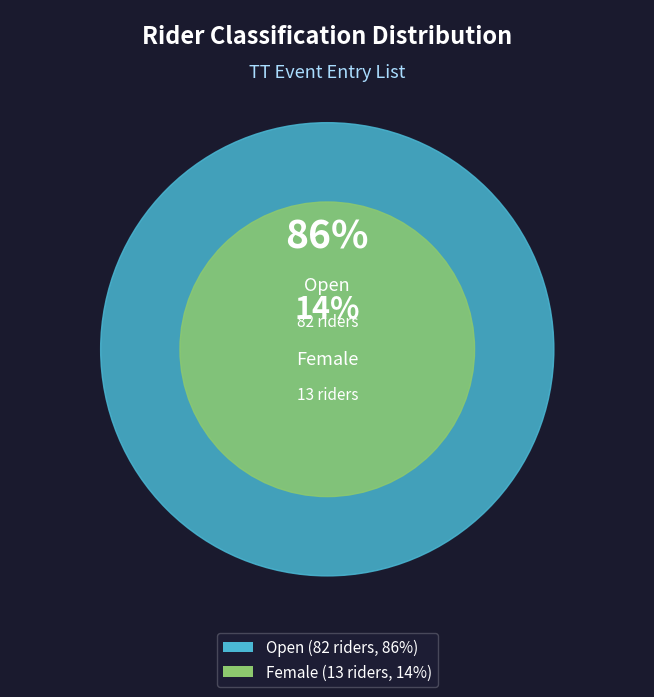

How many slices are in this pie chart?

2